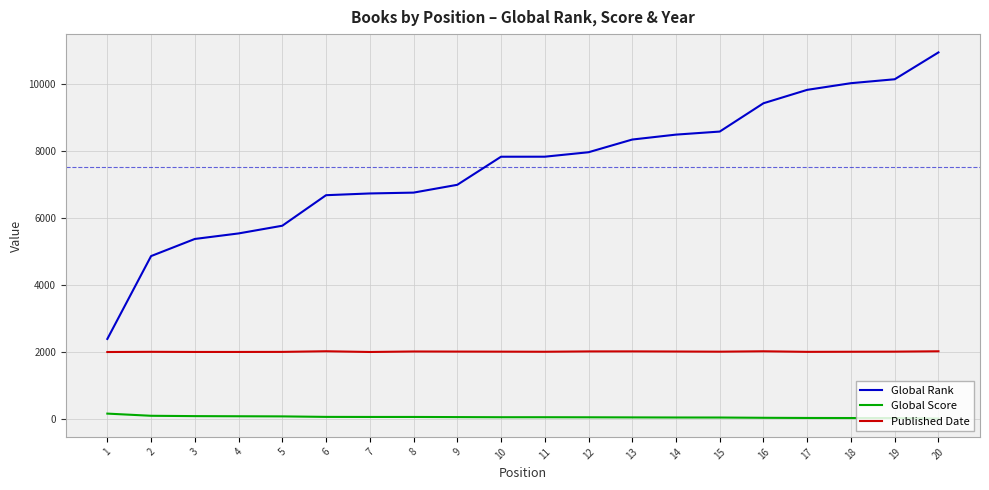

Read the Published Date value at 3, to the nearest 10.

1990